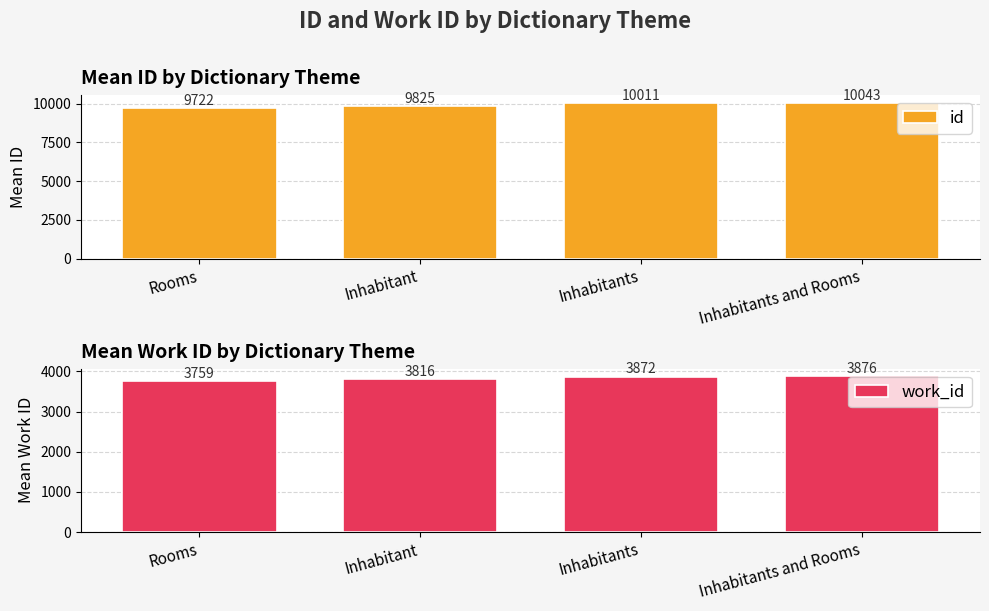

Reading left to right, extract all data points from this chart.

id: Rooms=9721.6	Inhabitant=9825.0	Inhabitants=10011.0	Inhabitants and Rooms=10043.0
work_id: Rooms=3759.4	Inhabitant=3816.0	Inhabitants=3871.5	Inhabitants and Rooms=3876.0